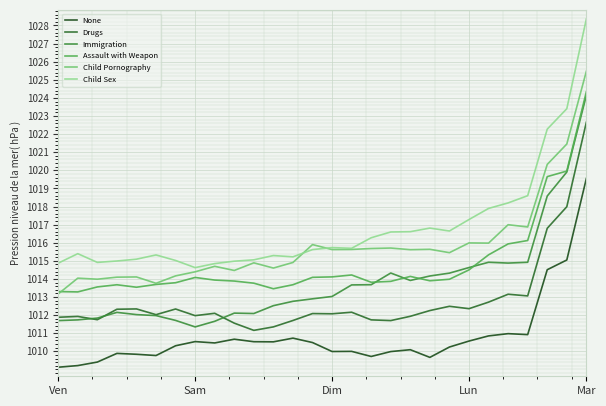

What is the difference between the second highest and second lowest values in the Drugs series?

6.6